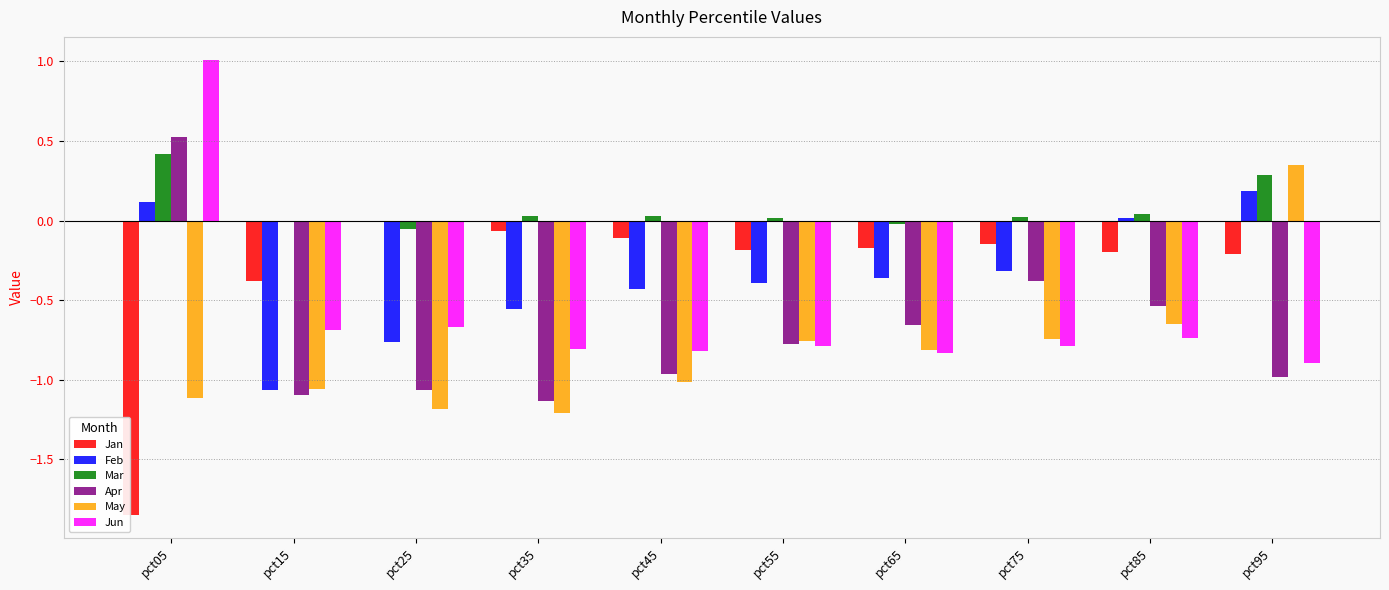

At which label does Mar reach its peak?

pct05